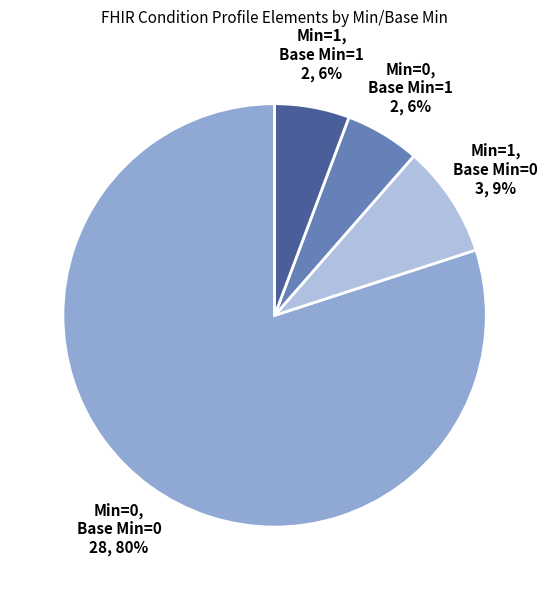

How many slices are in this pie chart?

4